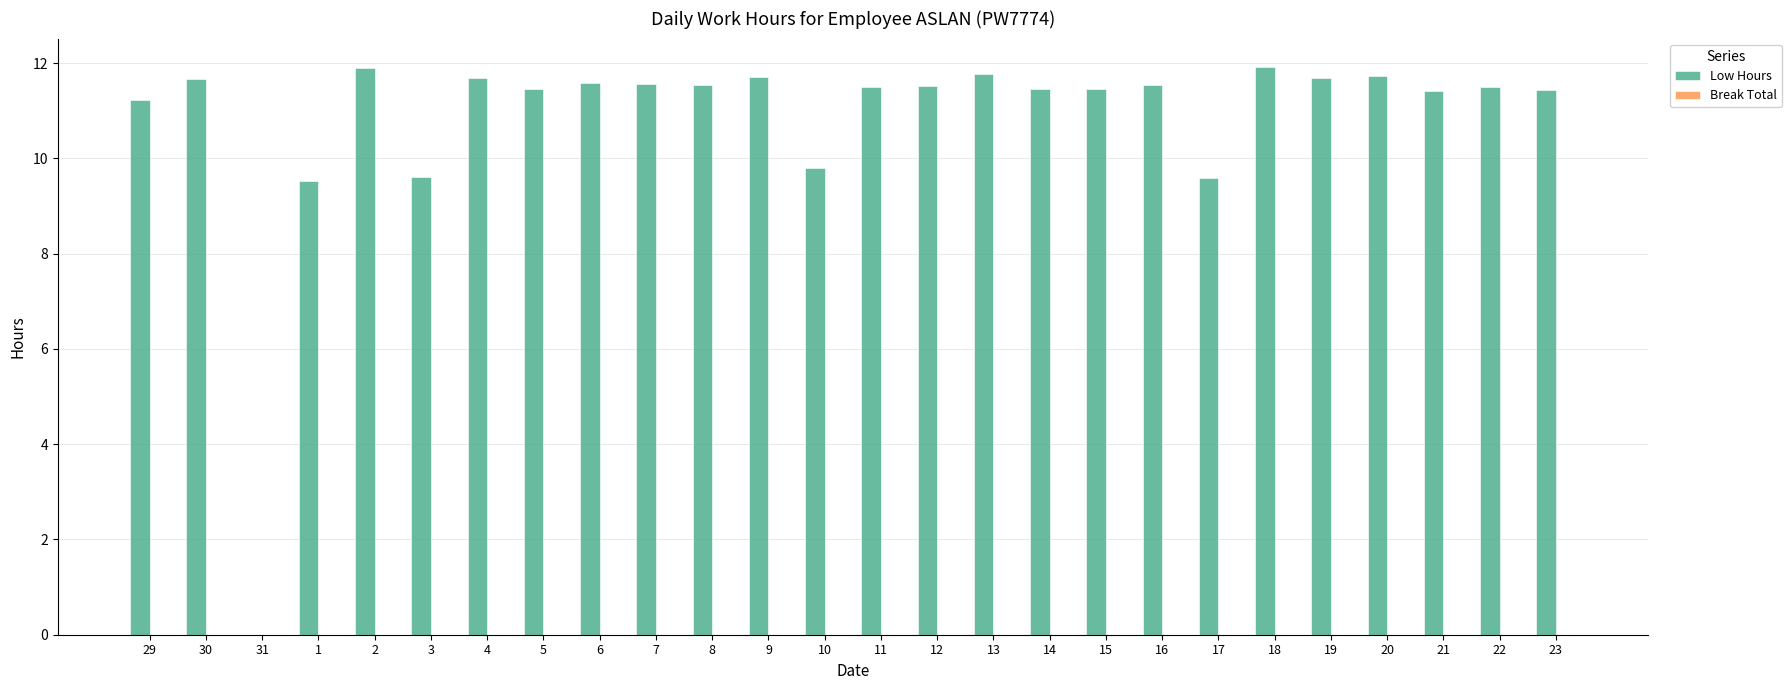

At which label does the data first exceed 11?

29